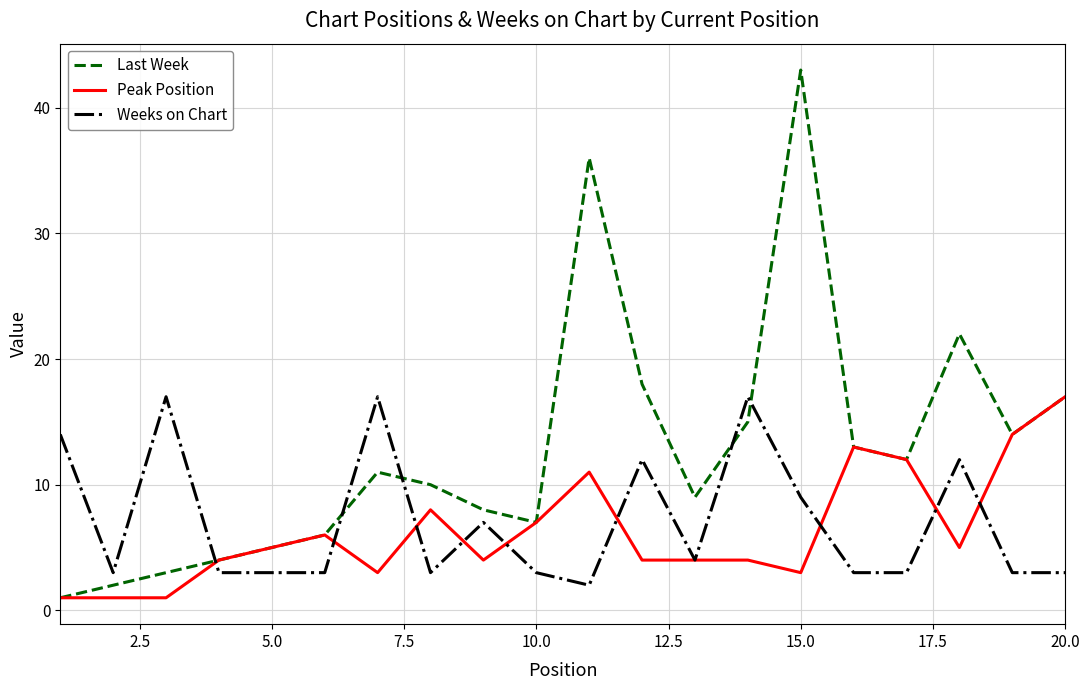

Which series has the largest total across all categories?

Last Week